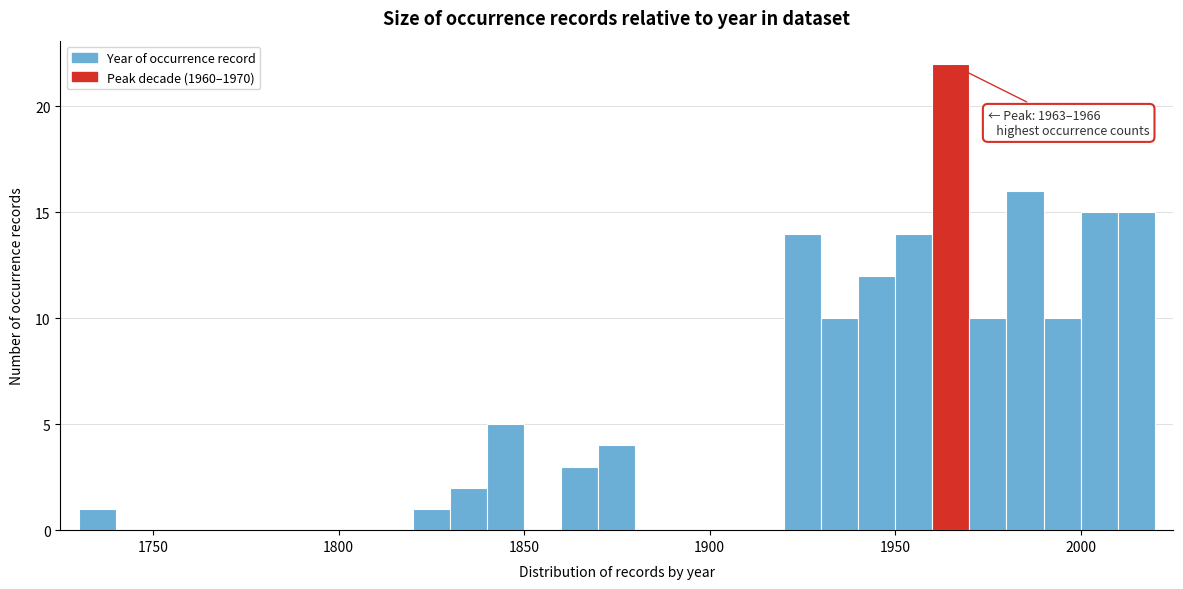

Around what value on the x-axis is the tallest bar? Give the approximate position of its centre, as read against the axis.

1965